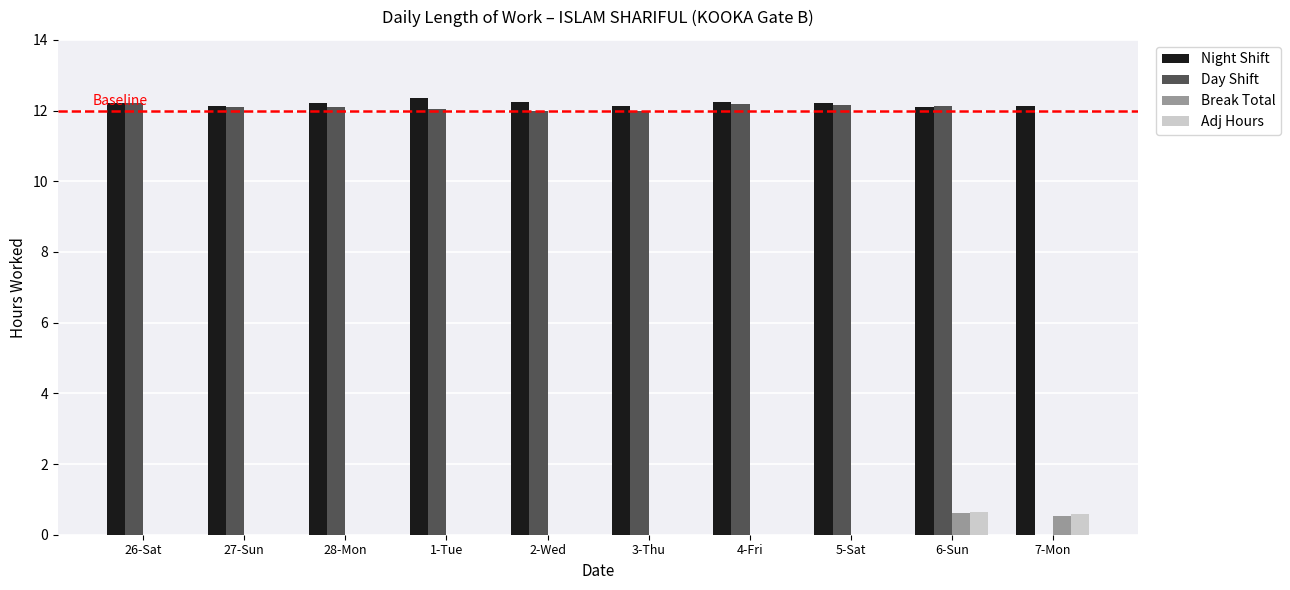

How many groups of bars are there?

10